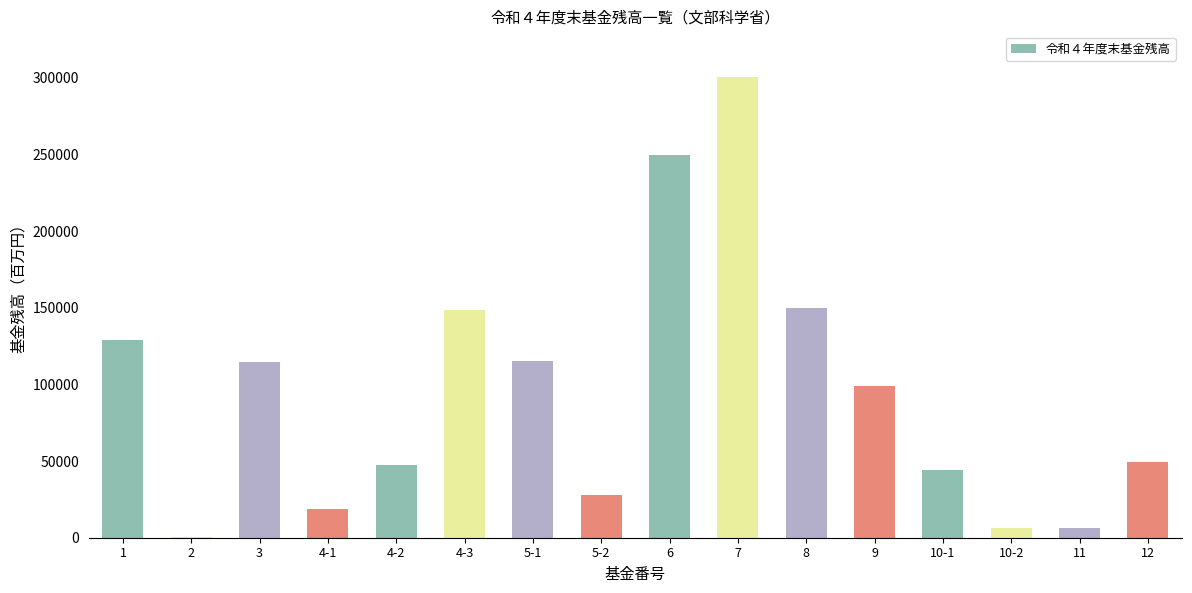

Approximately how many times larger is the value at 9 compared to 1?

0.8